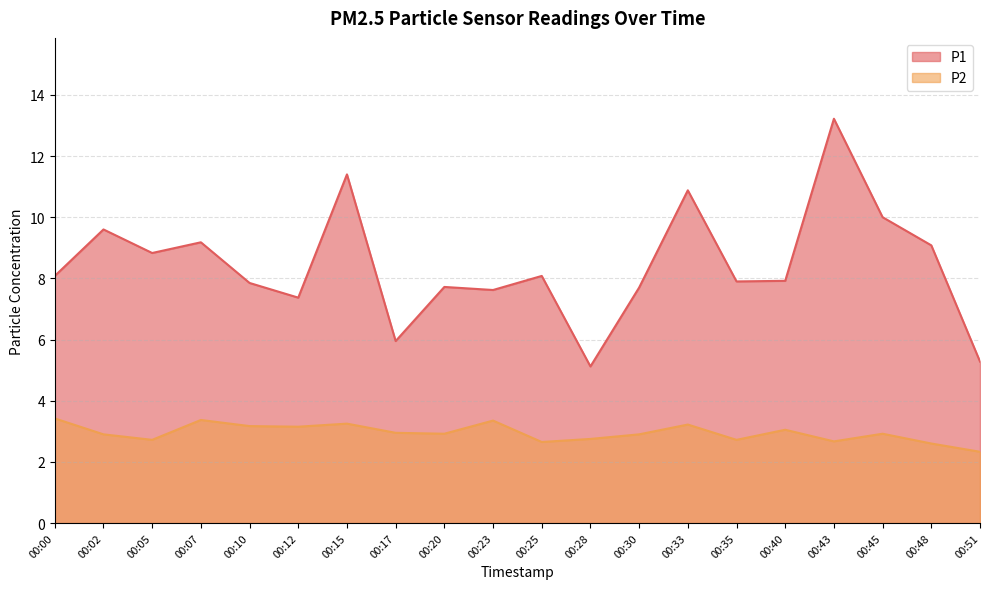

List the series in order of their overall mean, lowest first.

P2, P1